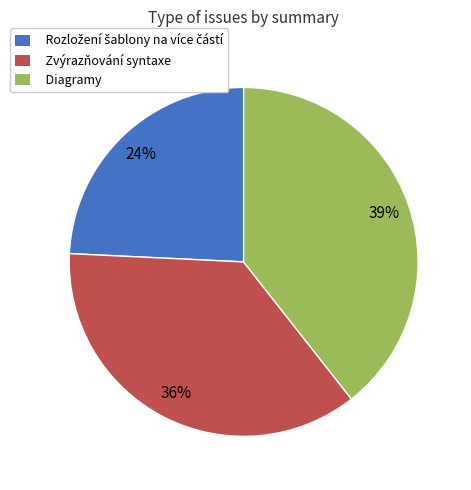

How many slices are in this pie chart?

3